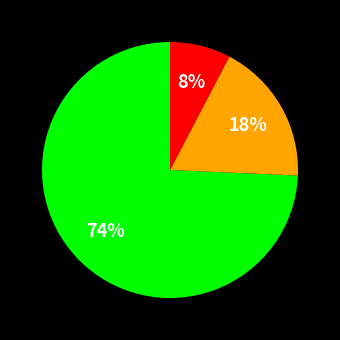

To the nearest percent, what is the average slice percentage?

33%